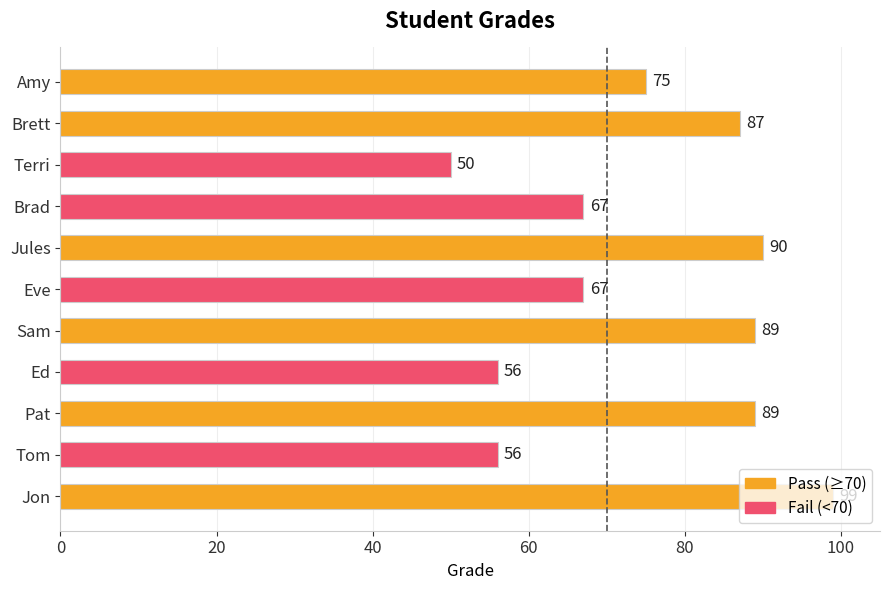

Is it true that the value at Ed is 28?

False